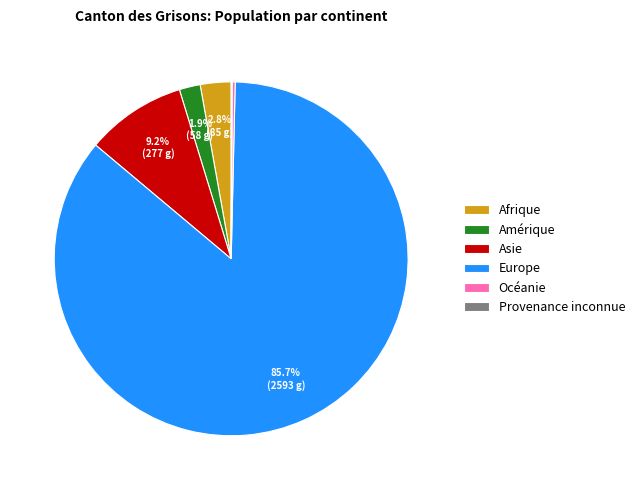

Which category has the biggest portion of the pie?

Europe